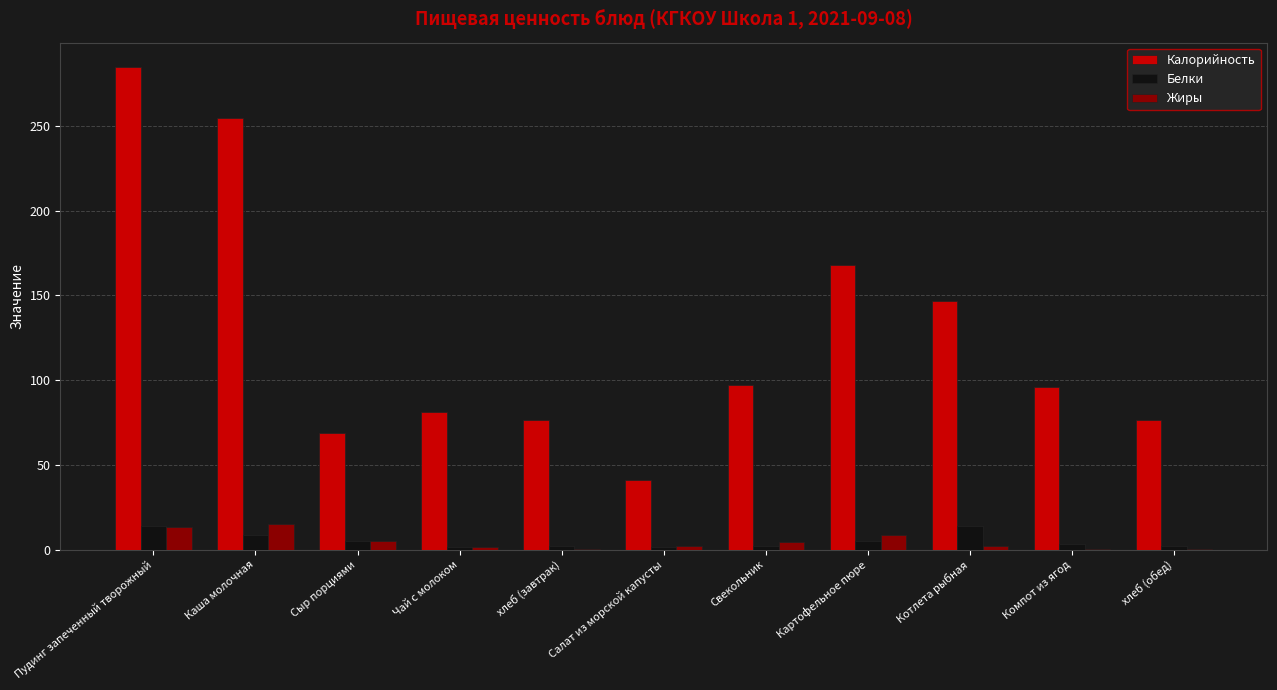

Count the number of categories in the chart.

11